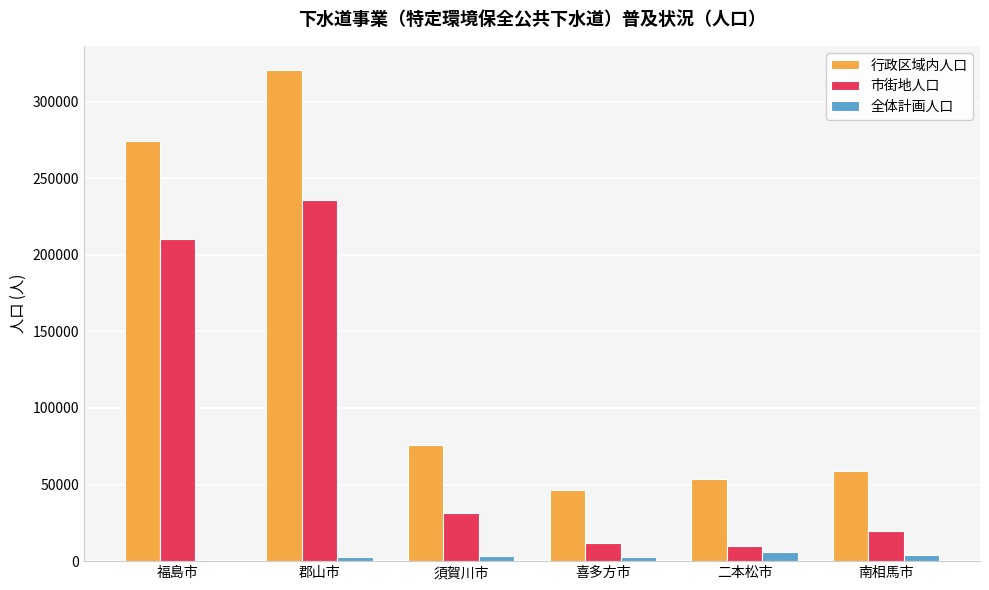

What is the approximate value of 全体計画人口 at 喜多方市, to the nearest 50?

2850